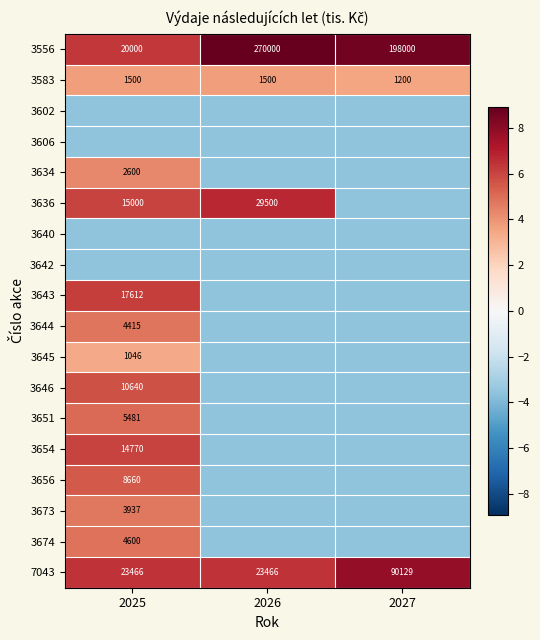

Is the value of 3644 at 2025 greater than the value of 3556 at 2027?

No